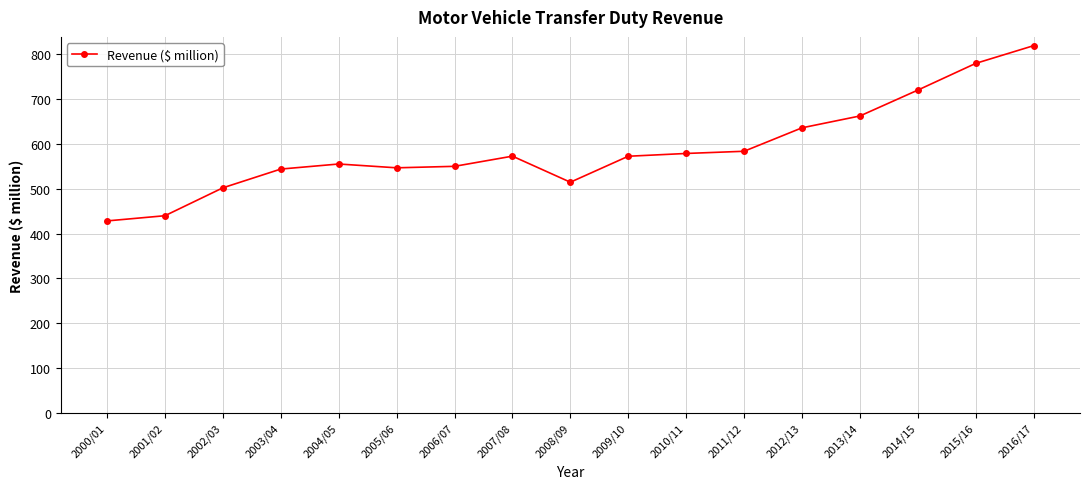

What is the smallest value displayed?

428.4